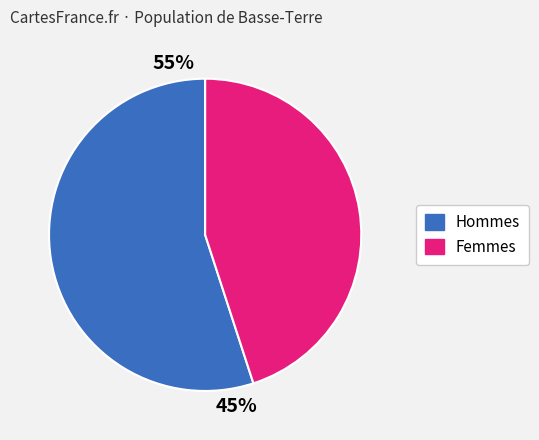

Is the sum of 9 and 4 greater than half?

No